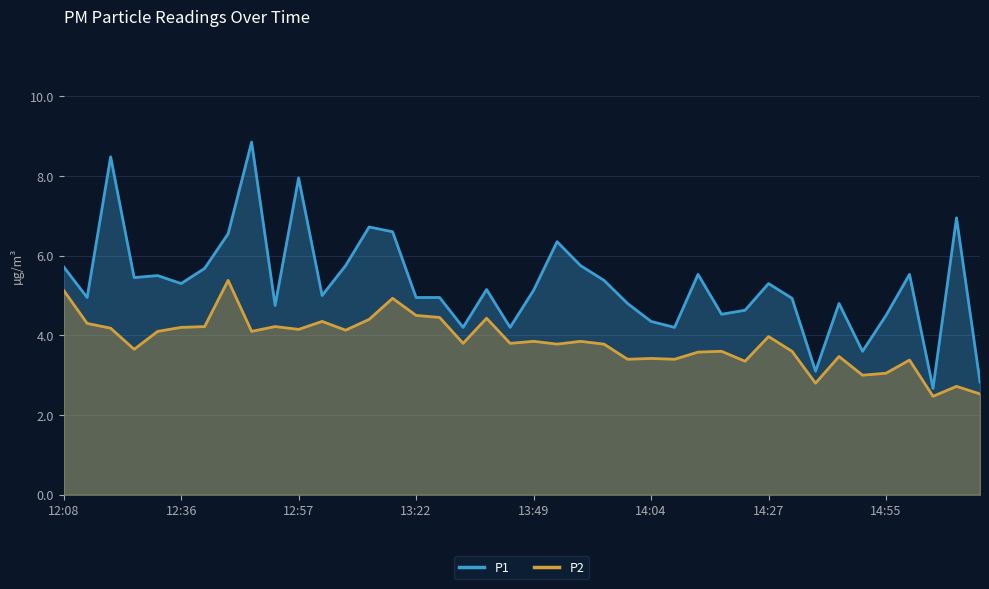

True or false: P2 has a value of 6.9 at 12:57.

False